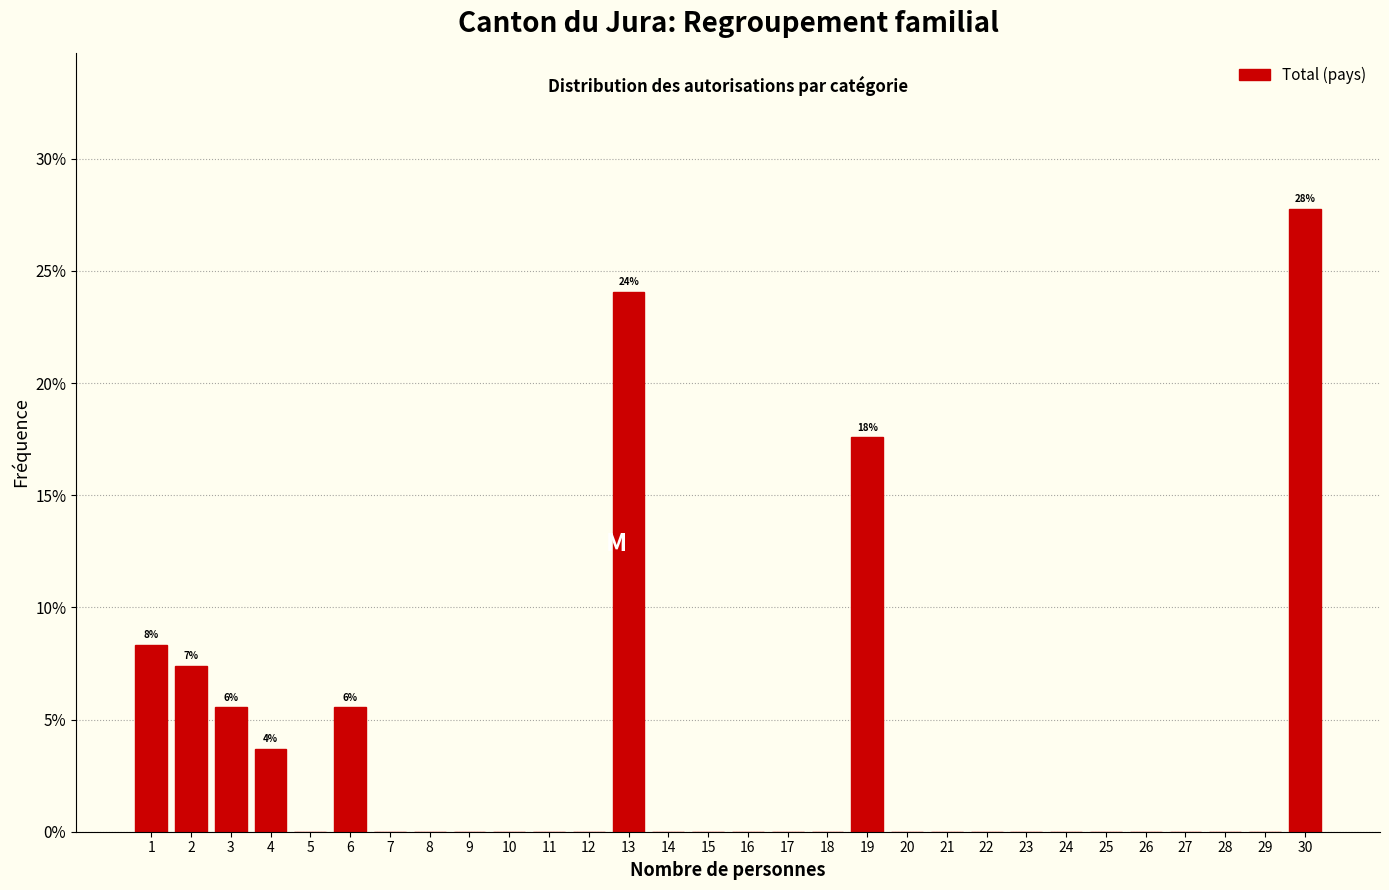

Which range on the x-axis has the tallest bar?

29.5 to 30.5